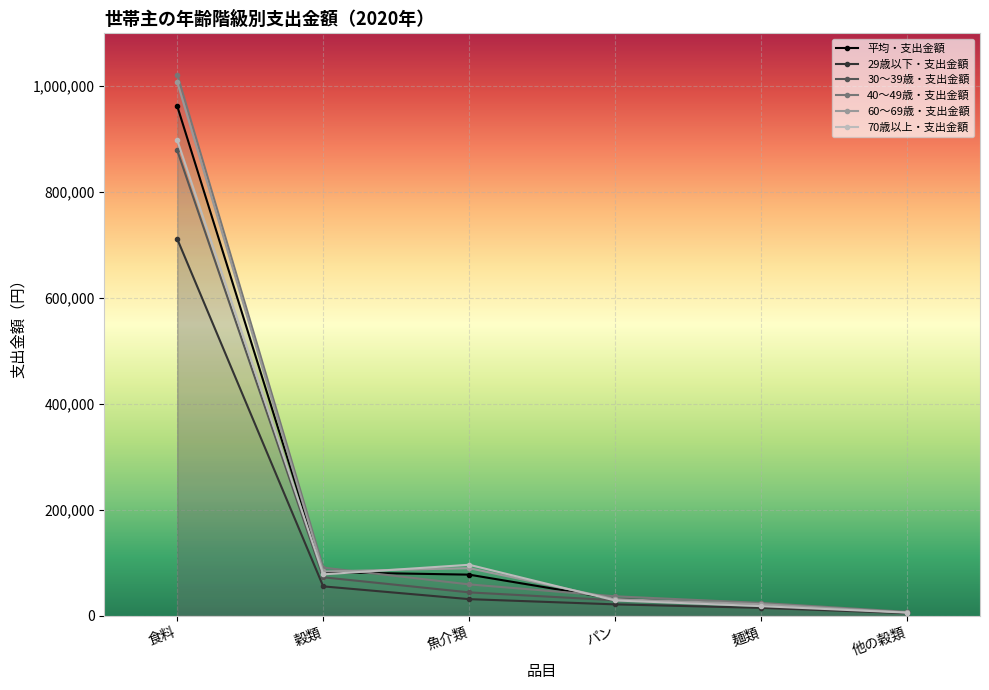

Reading left to right, what are all the values shown in this chart?

平均・支出金額: 食料=962373	穀類=82018	魚介類=77341	パン=31456	麺類=20602	他の穀類=6039
29歳以下・支出金額: 食料=711438	穀類=55189	魚介類=31057	パン=21185	麺類=14570	他の穀類=4529
30〜39歳・支出金額: 食料=878649	穀類=72370	魚介類=43858	パン=28976	麺類=19929	他の穀類=6039
40〜49歳・支出金額: 食料=1022183	穀類=90630	魚介類=58913	パン=36441	麺類=23880	他の穀類=7023
60〜69歳・支出金額: 食料=1007930	穀類=83340	魚介類=89630	パン=31216	麺類=21430	他の穀類=5979
70歳以上・支出金額: 食料=898108	穀類=77883	魚介類=95986	パン=28543	麺類=17857	他の穀類=5580